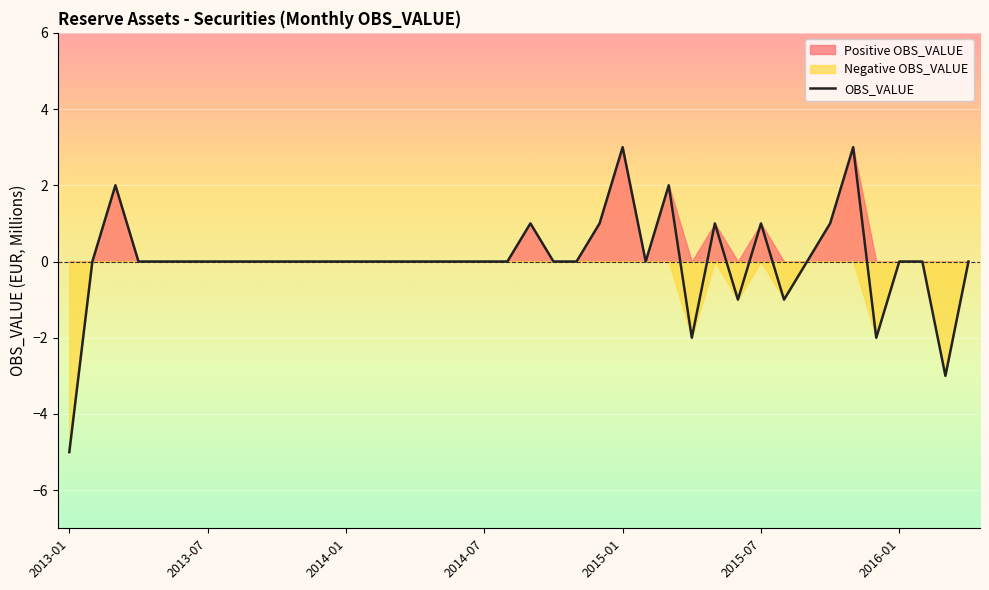

What is the highest value of the OBS_VALUE series?

3